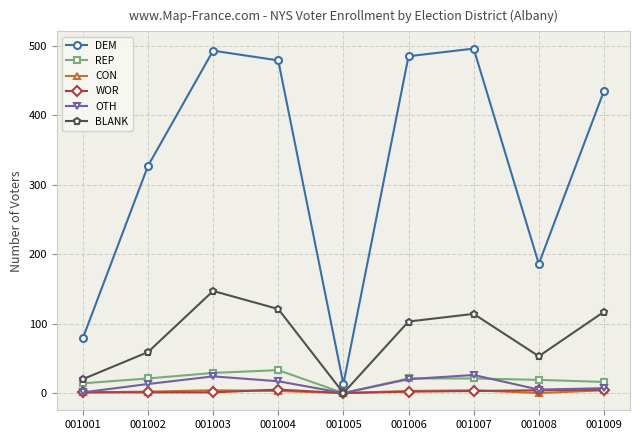

True or false: OTH has a value of 0 at 001005.

True